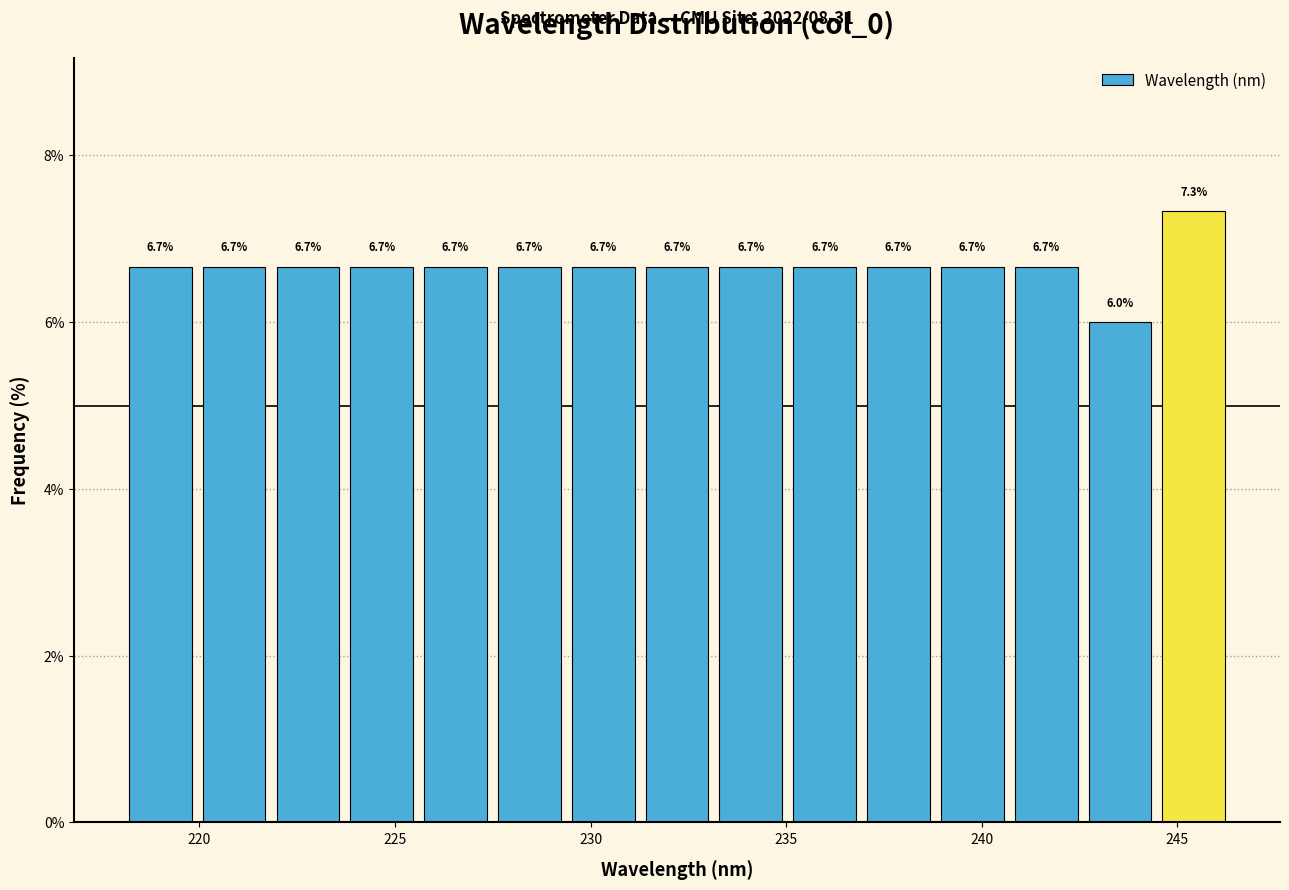

Read against the x-axis, roughly where is the centre of the tallest bar?

245.5